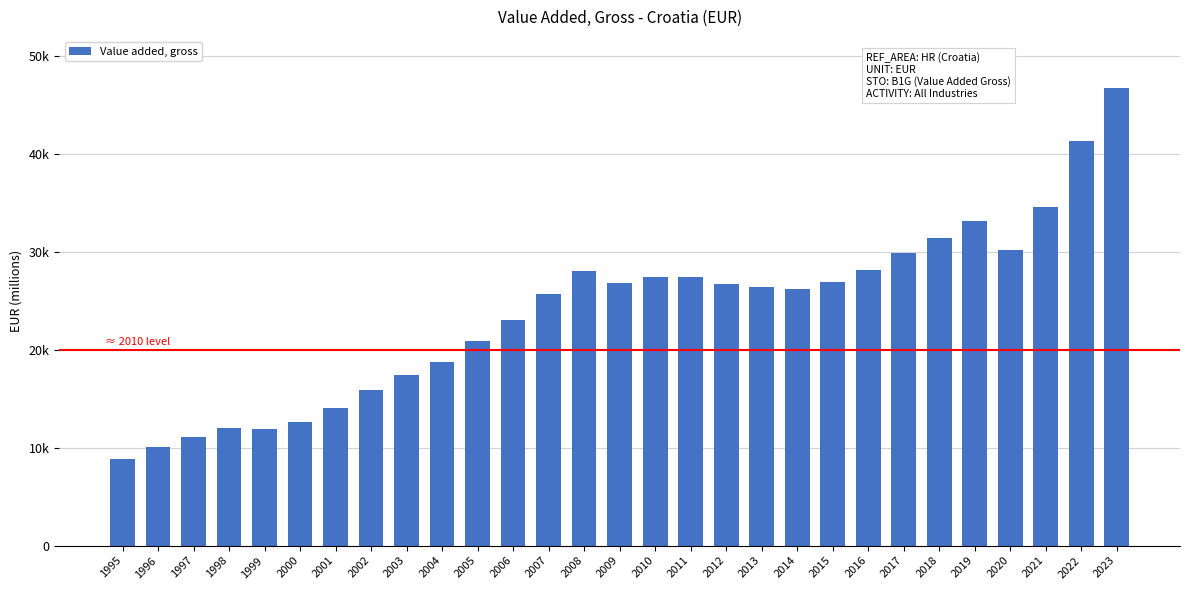

Reading left to right, what are all the values shown in this chart?

8836.4	10081.4	11106.9	12025.2	11931.8	12653.2	14075.5	15858.5	17464.2	18819.1	20872.0	23014.4	25683.1	28094.7	26864.1	27461.5	27491.5	26745.8	26436.3	26264.8	26933.2	28141.4	29890.4	31457.1	33142.0	30172.0	34603.3	41403.8	46790.8